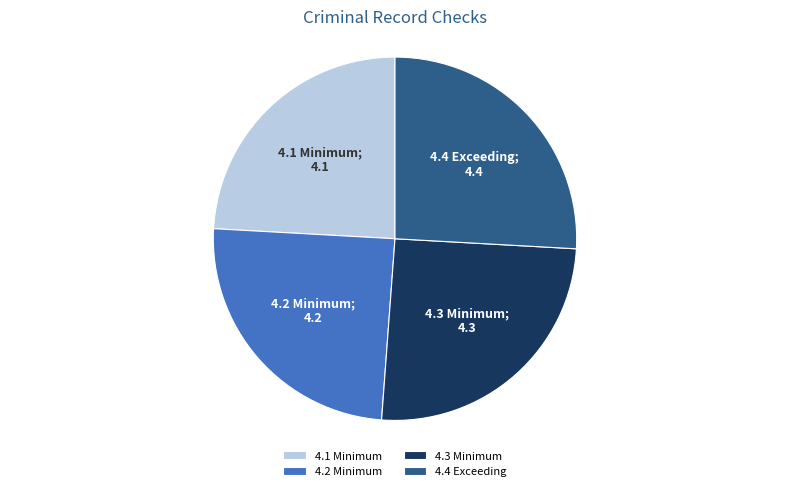

The 4.3 Minimum slice represents 25% of the pie. True or false?

True